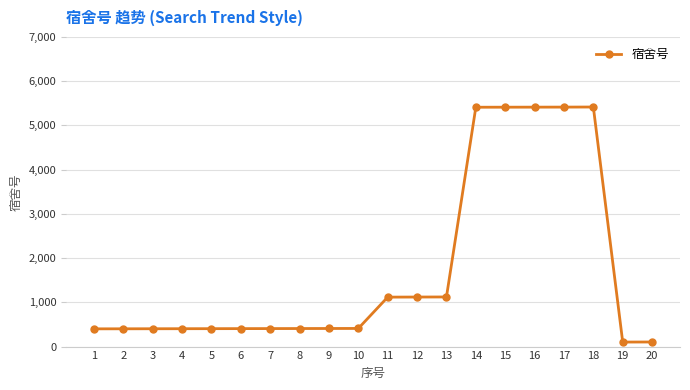

What is the sum of the values at 19 and 1?

503